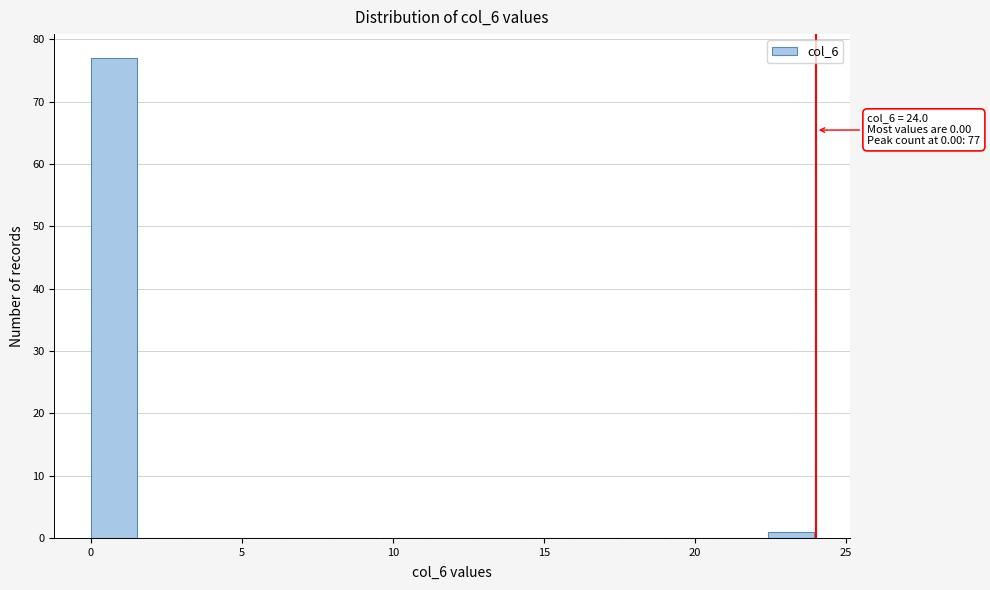

Read against the x-axis, roughly where is the centre of the tallest bar?

1.0